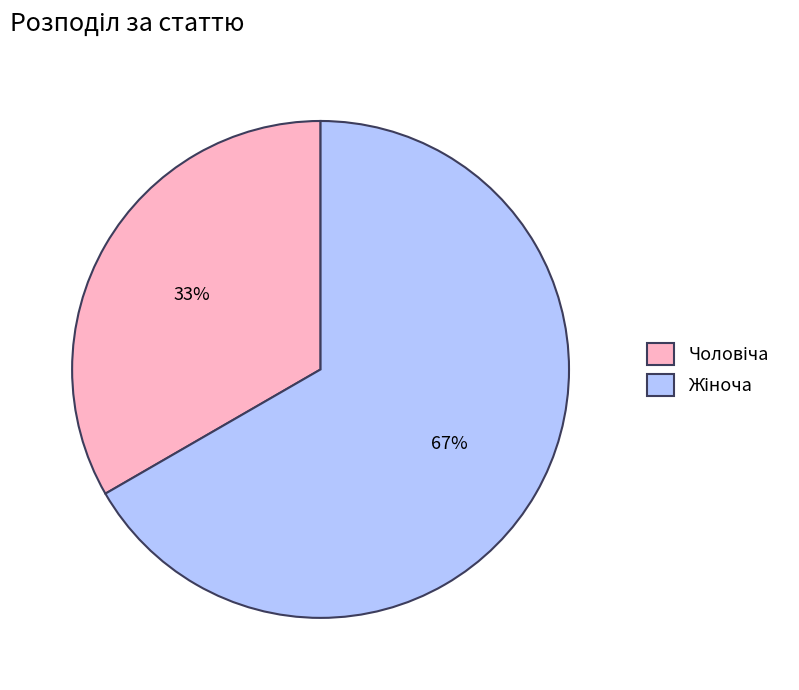

How many slices are in this pie chart?

2